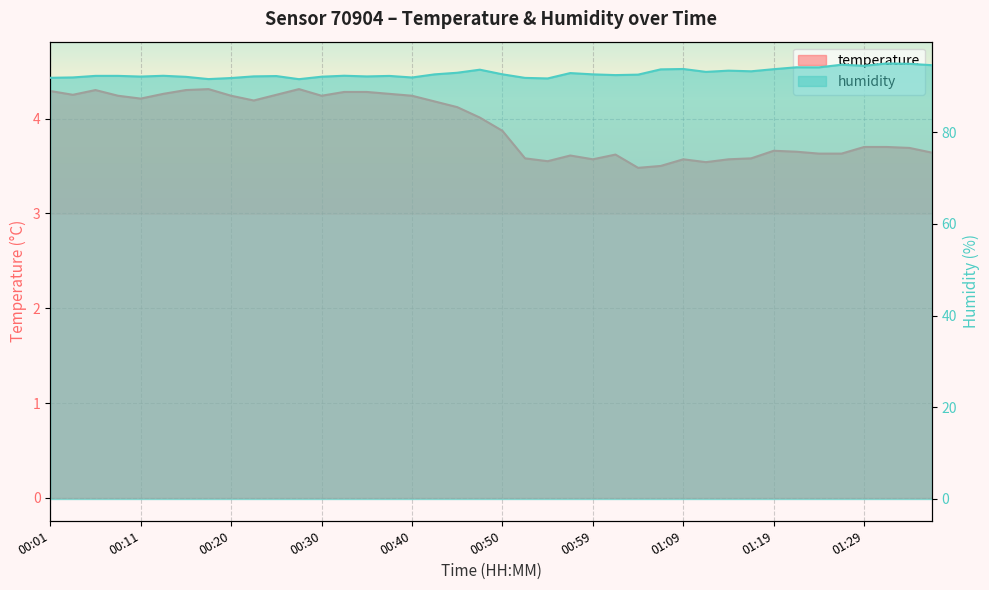

At which label does temperature reach its minimum?

01:04